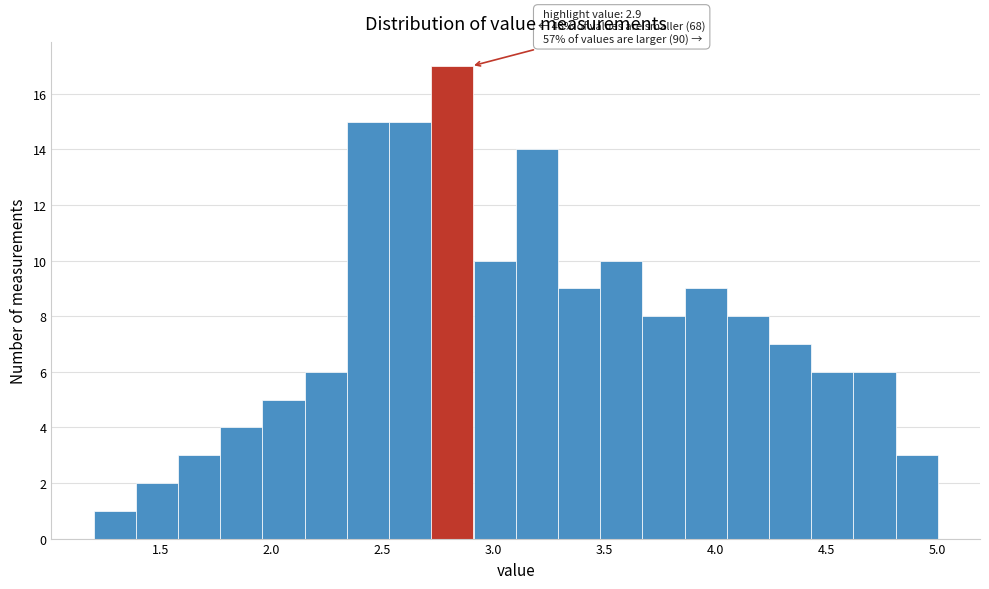

Read against the x-axis, roughly where is the centre of the tallest bar?

2.80